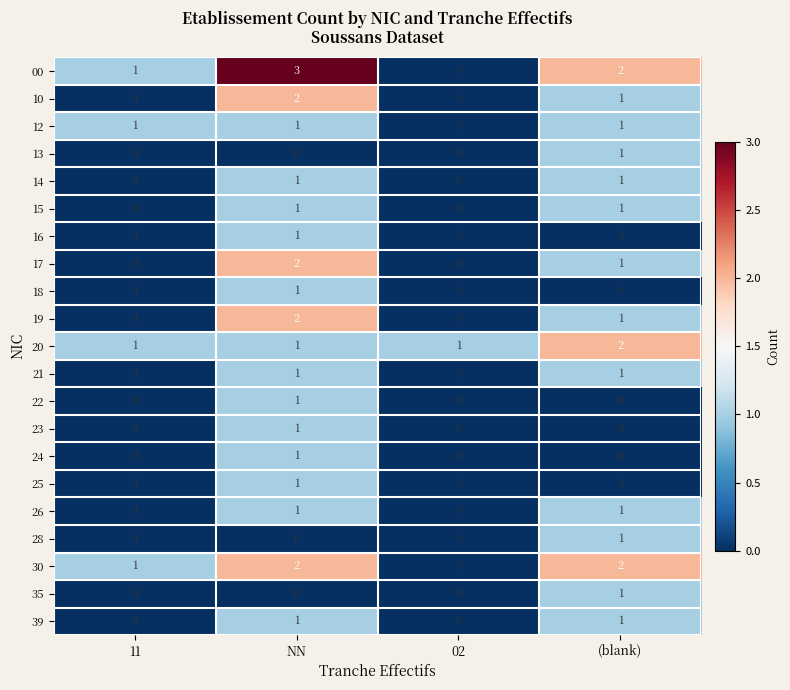

What is the total value across all series at (blank)?

18